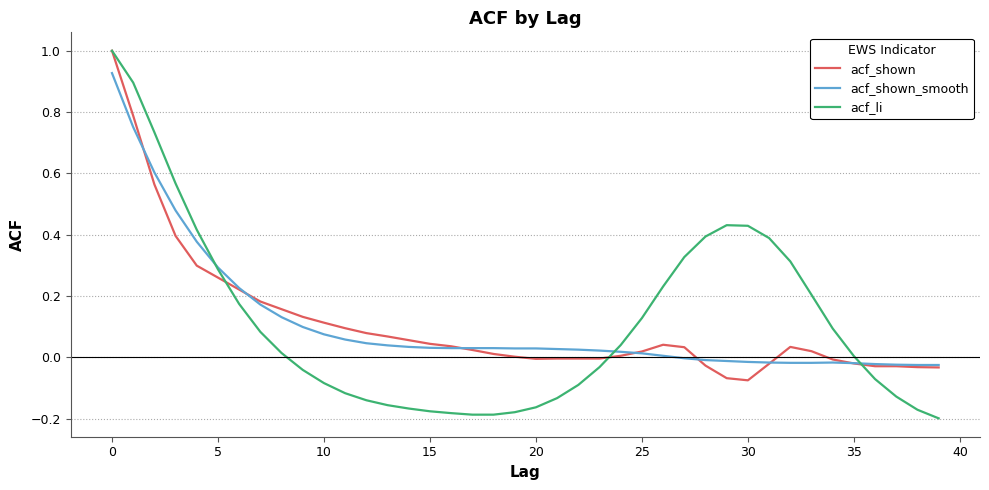

What is the maximum value for acf_shown?

1.0